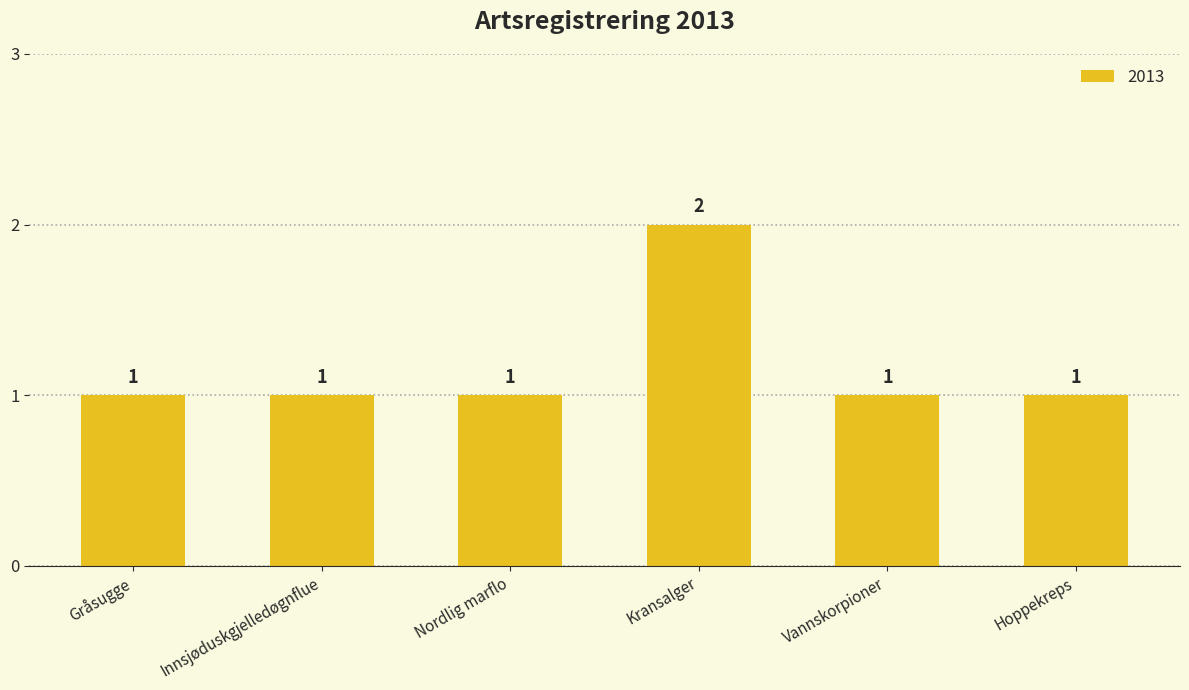

The value at Vannskorpioner is 2. True or false?

False